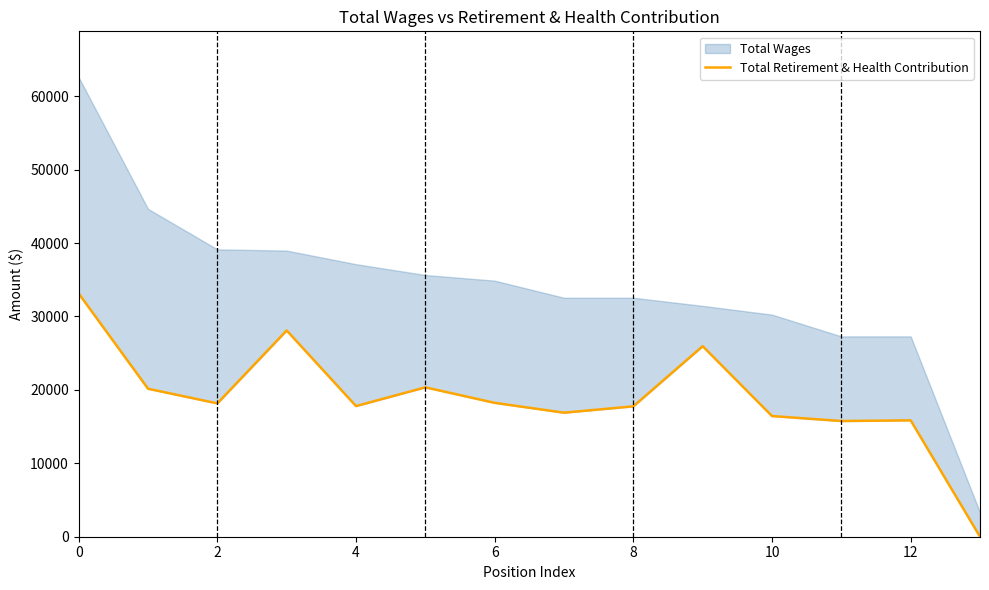

At which category does the chart reach its minimum across all series?

13